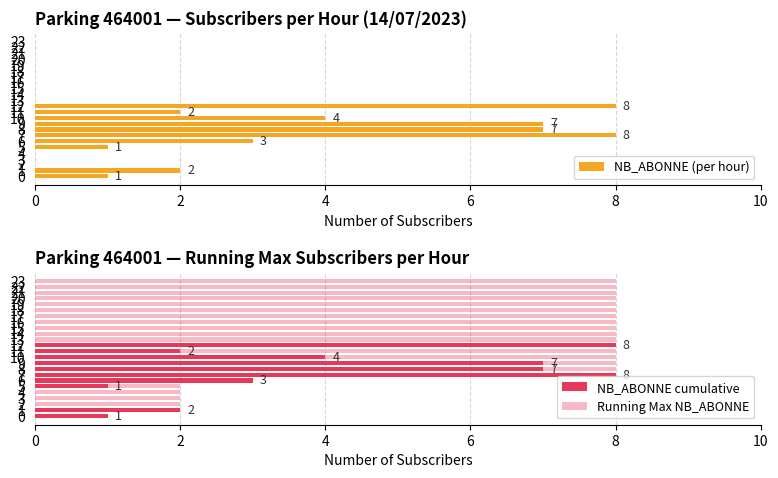

Is it true that NB_ABONNE (per hour) equals 2 at 11?

True